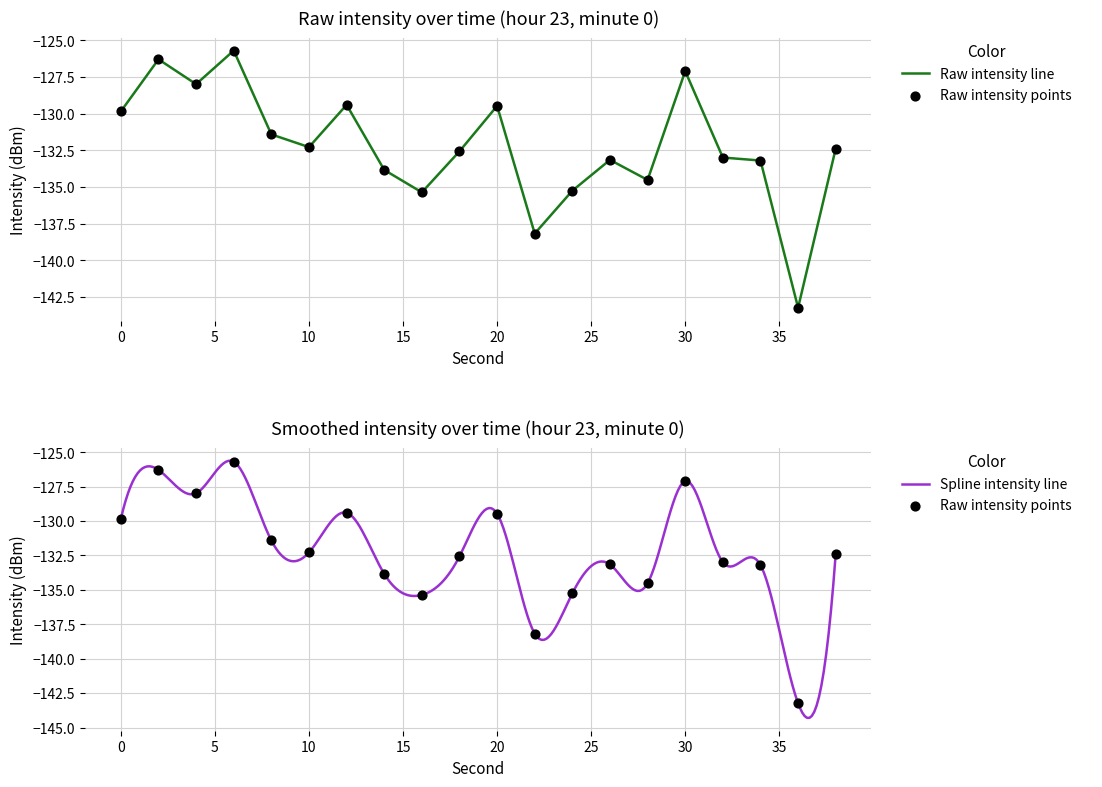

What is the change in value from 10 to 26?

-0.9